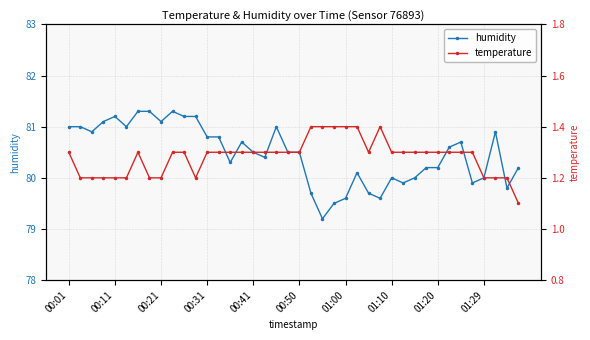

Rank the series at 21 from highest to lowest value.

humidity, temperature